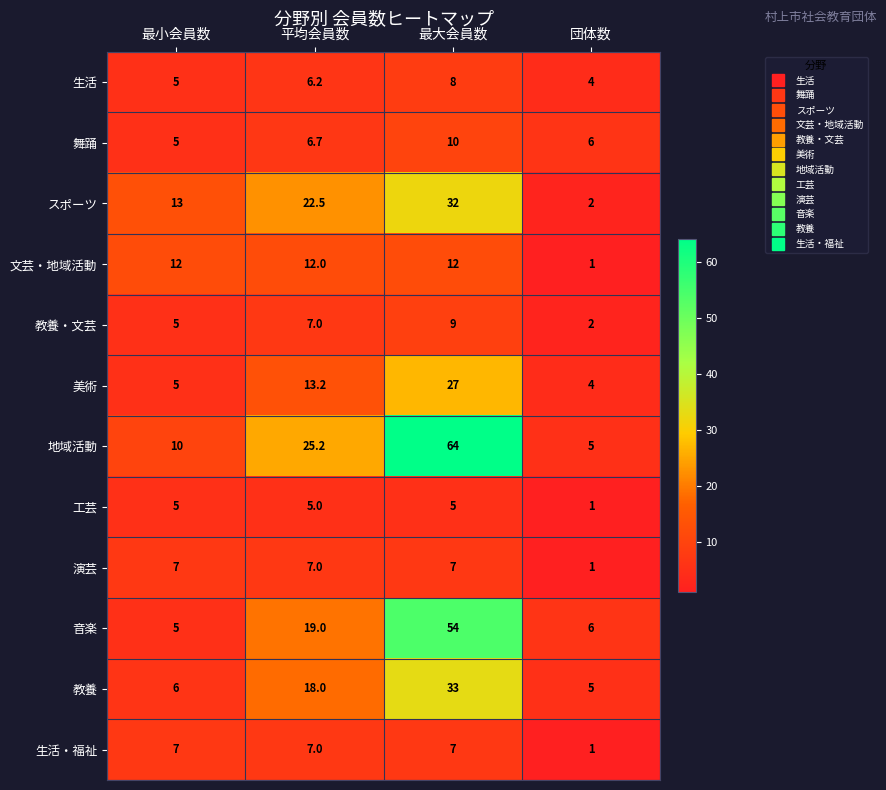

Which series has the largest total across all categories?

地域活動